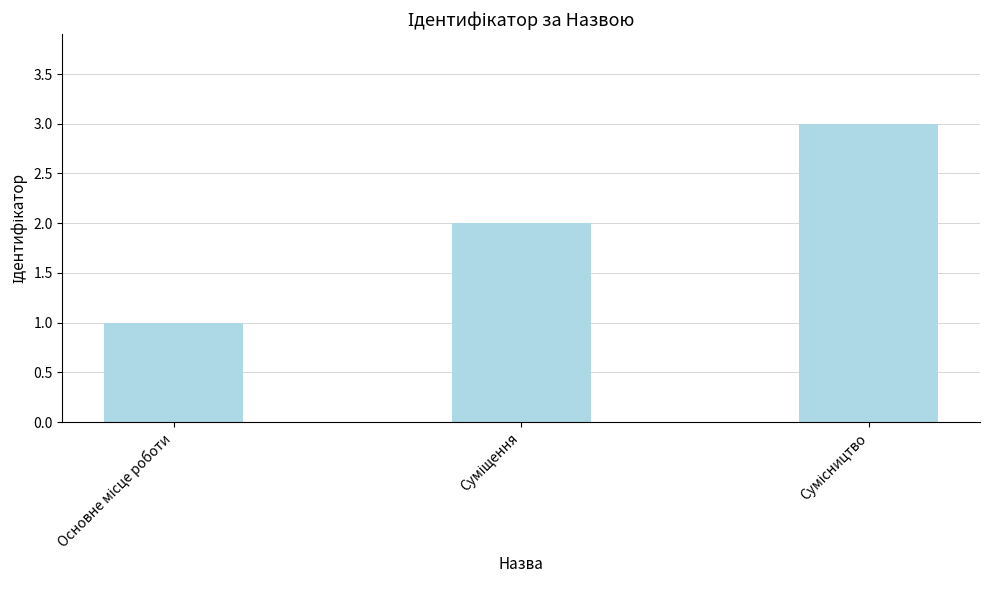

What is the sum of all values?

6